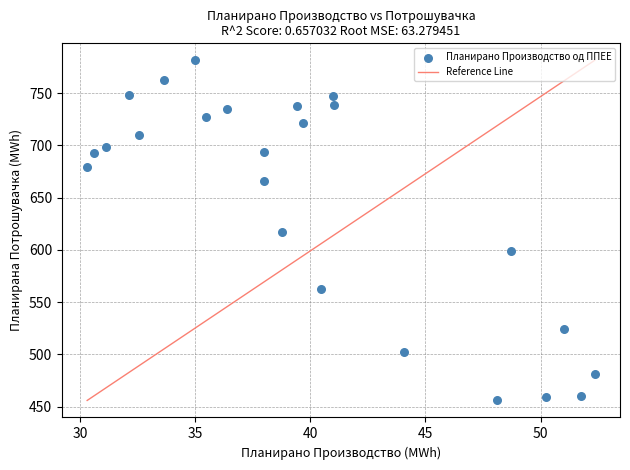

What is the range of X values (max minus min)?

22.0